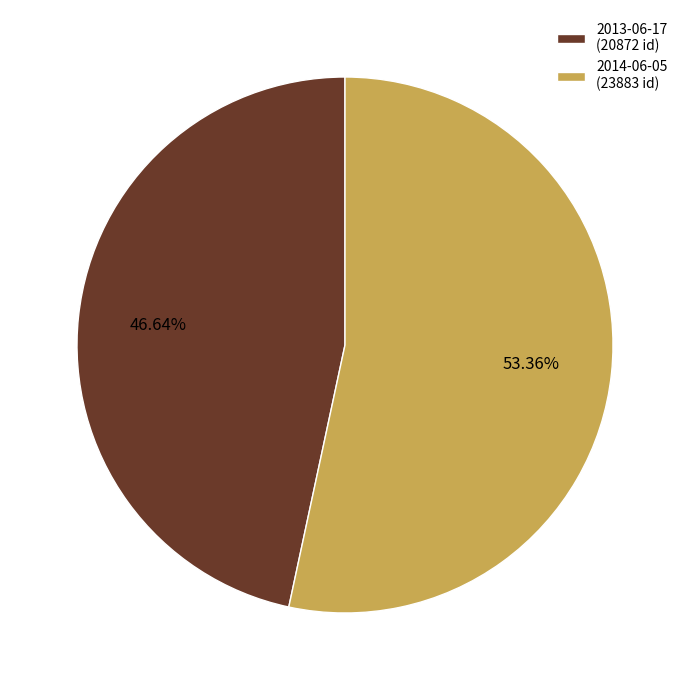

The 2014-06-05 slice represents 41% of the pie. True or false?

False